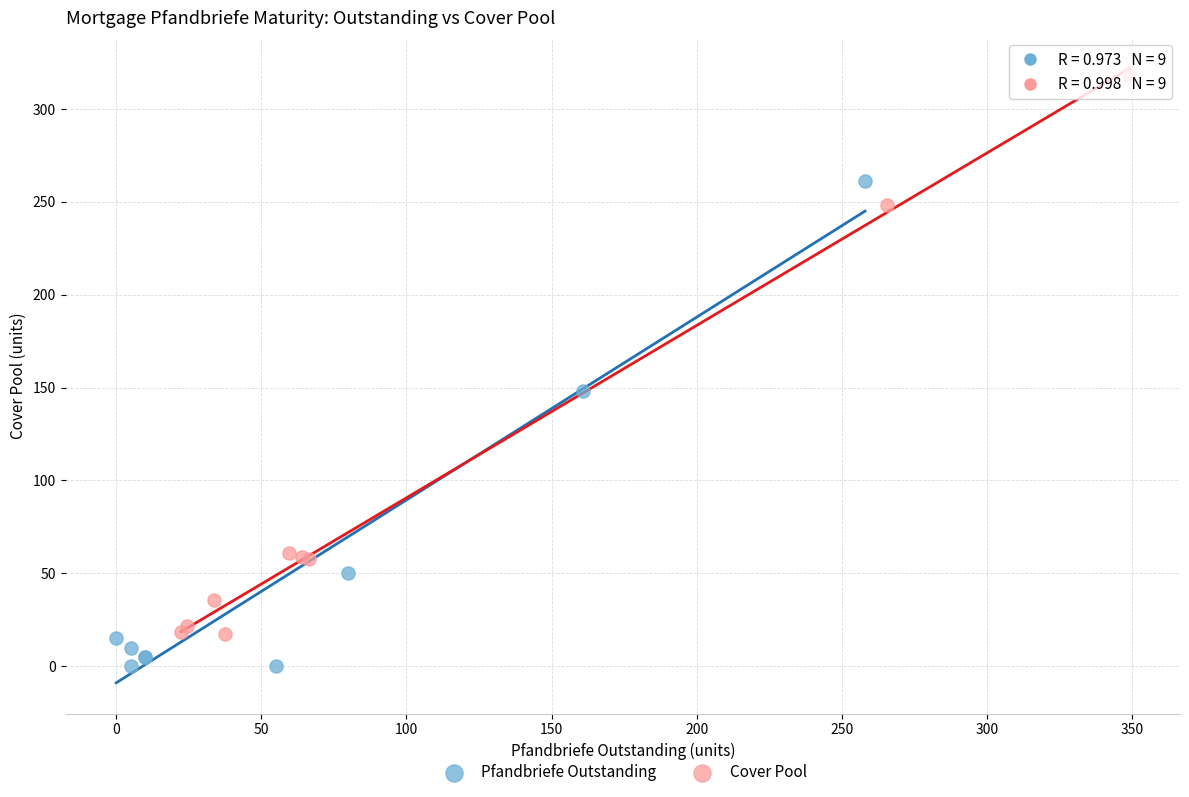

Which series contains the highest Y value?

Cover Pool